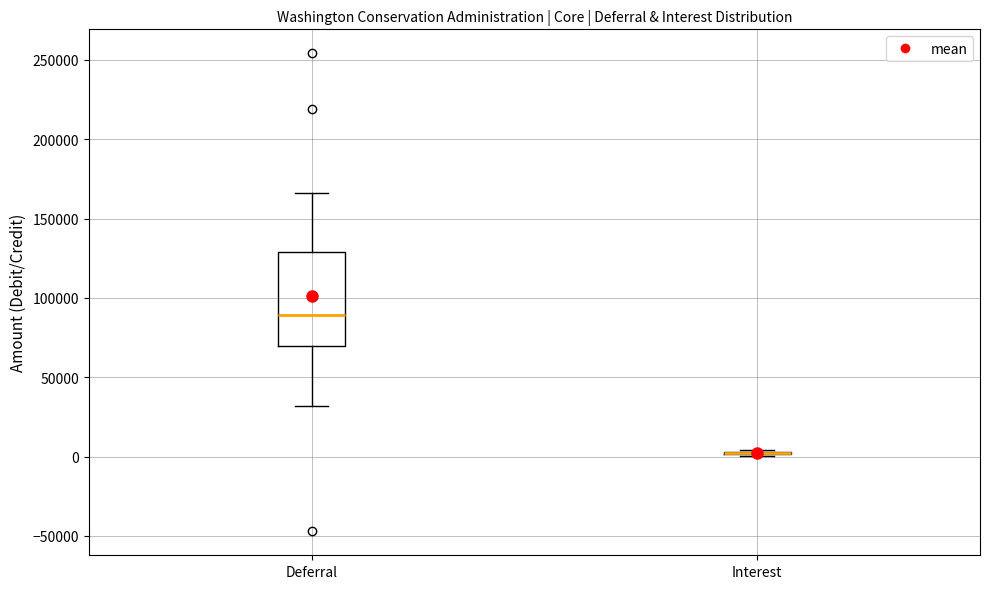

Reading left to right, transcribe this box plot: for each box, give where its median line is, the range the box spans, and where its two whiskers end, as read against the y-axis. The values are not printed on the chart, so give them approximately, as read against the axis.

Deferral: median 90000, box 70000 to 130000, whiskers 30000 to 165000
Interest: box collapsed to a line at 0, whiskers 0 to 5000